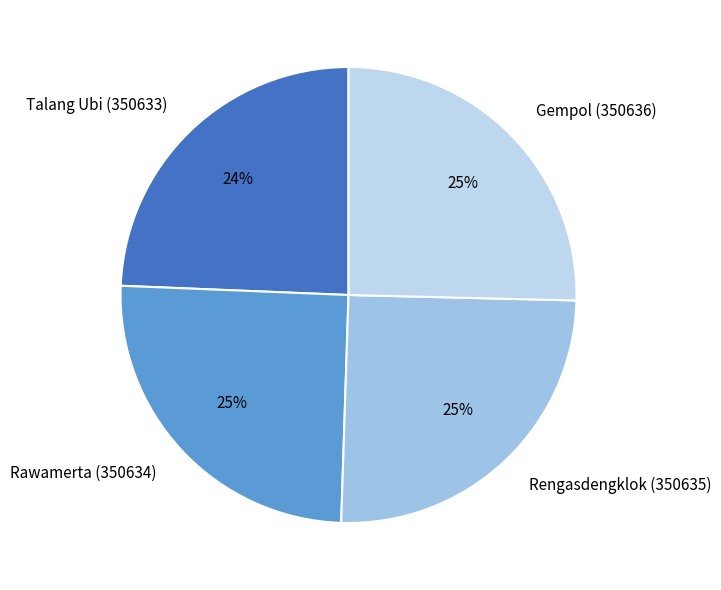

Do Talang Ubi (350633) and Rawamerta (350634) together represent more than half of the pie?

No